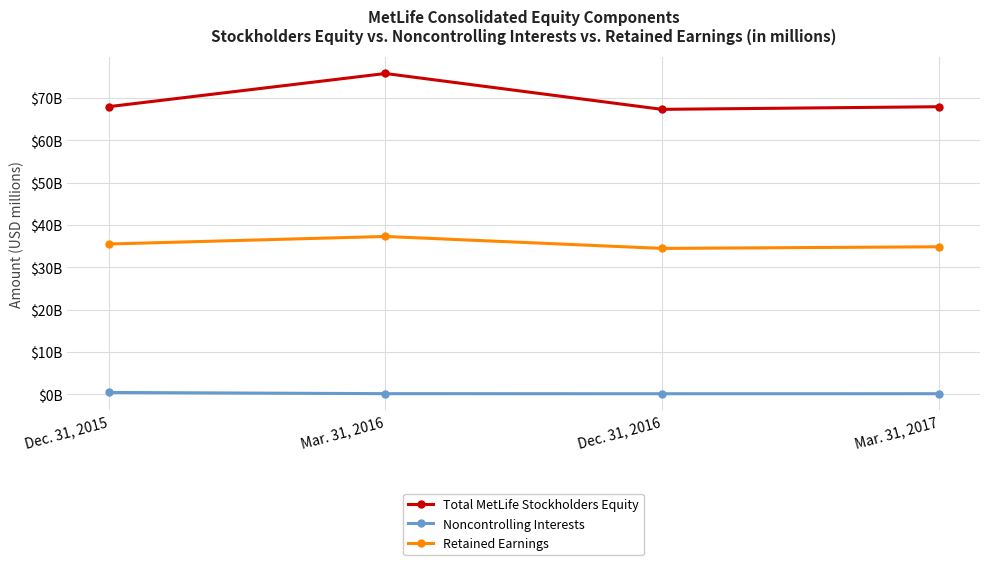

List the labels in order of Total MetLife Stockholders Equity value, largest first.

Mar. 31, 2016, Dec. 31, 2015, Mar. 31, 2017, Dec. 31, 2016